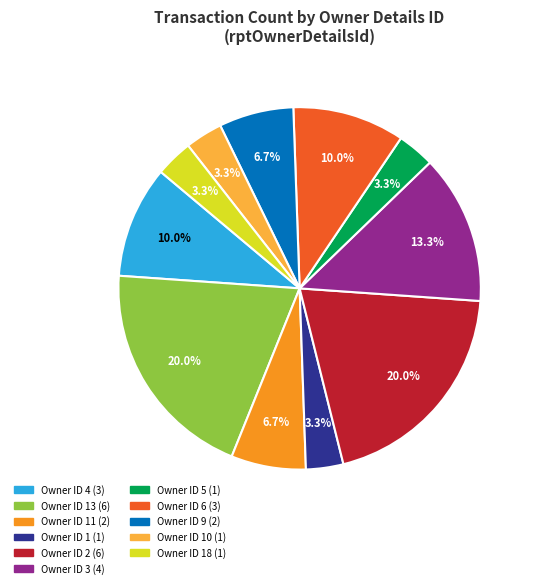

Does any single category account for the majority?

No